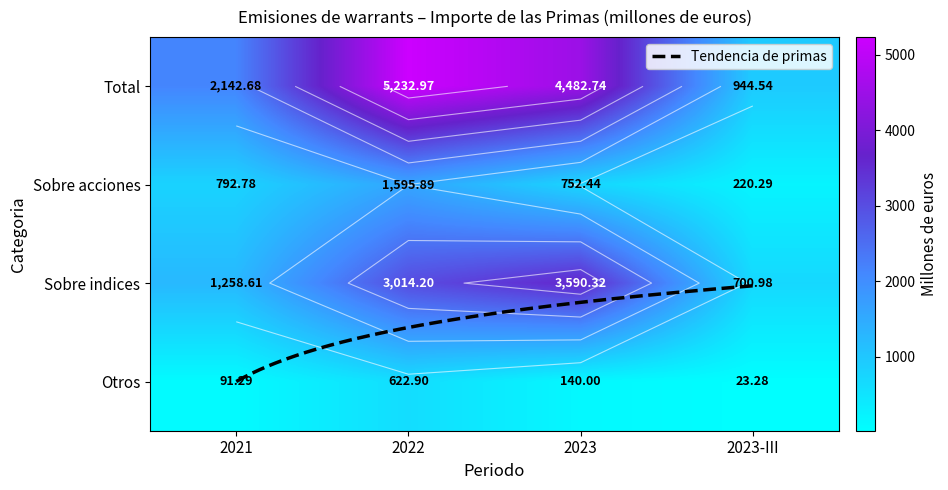

At 2021, list the series in order from largest to smallest.

Total, Sobre indices, Sobre acciones, Otros